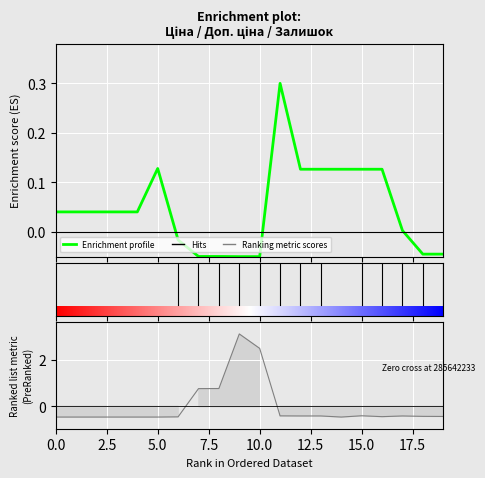

True or false: Залишок and Ціна cross at least once.

True